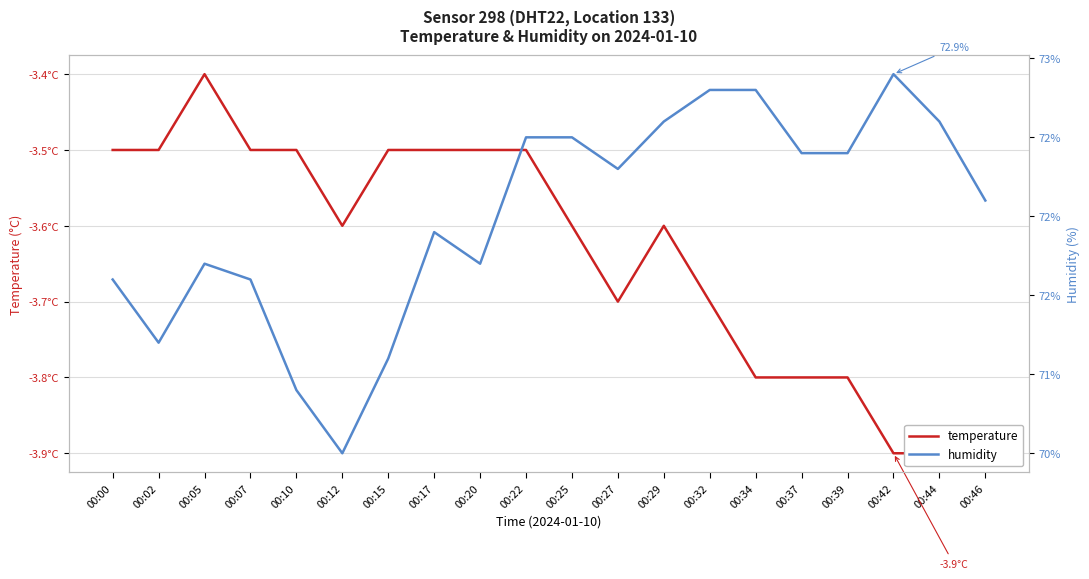

Which series has the widest spread of values?

humidity